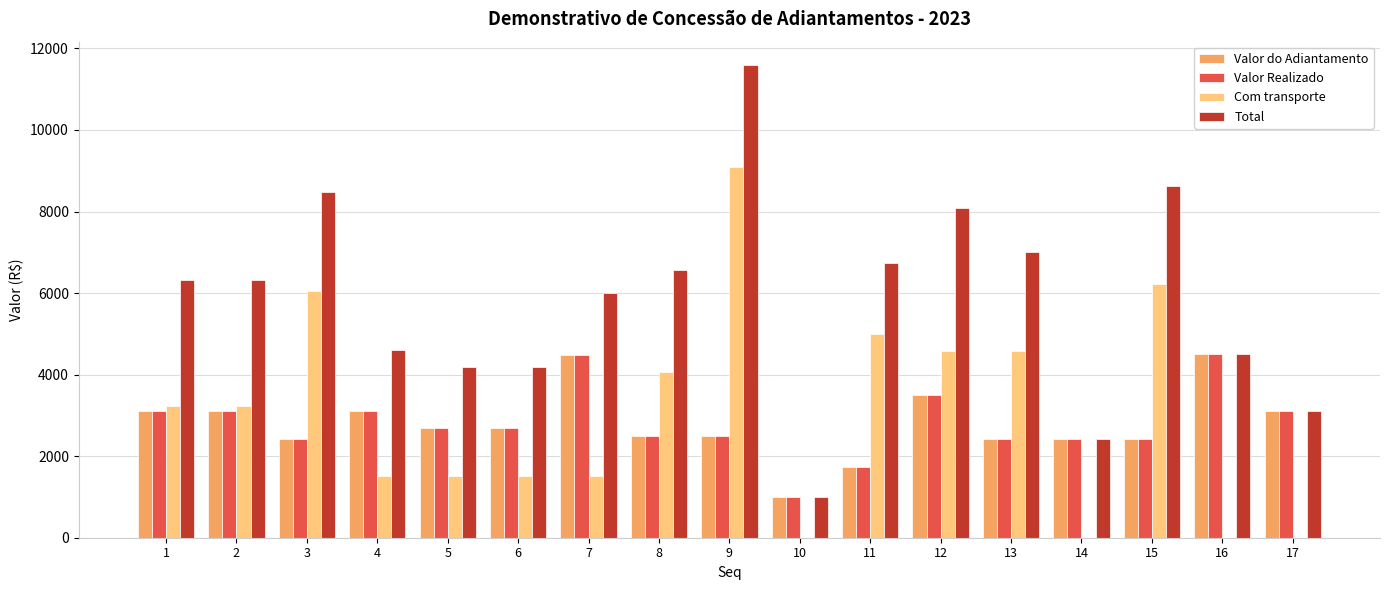

What is the highest value of the Total series?

11586.3